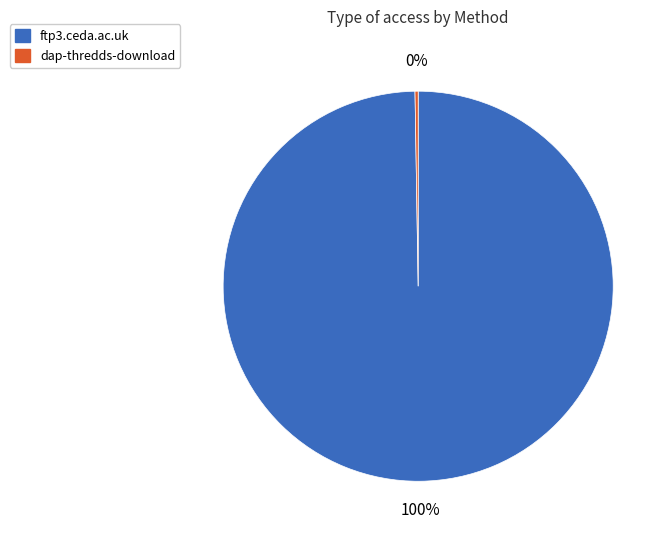

To the nearest percent, what is the average slice percentage?

50%